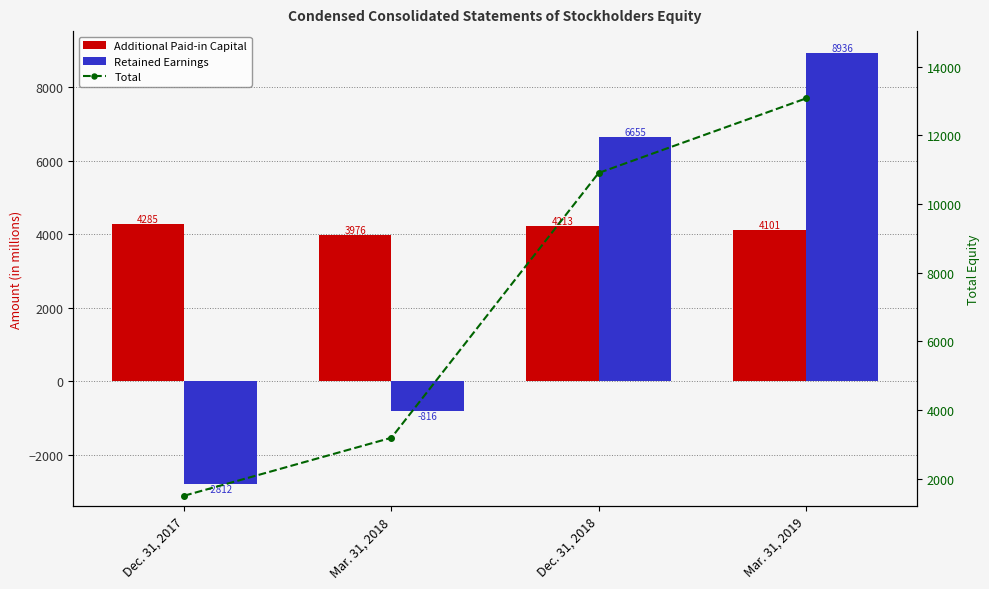

Which series changed the most between Dec. 31, 2017 and Dec. 31, 2018?

Retained Earnings